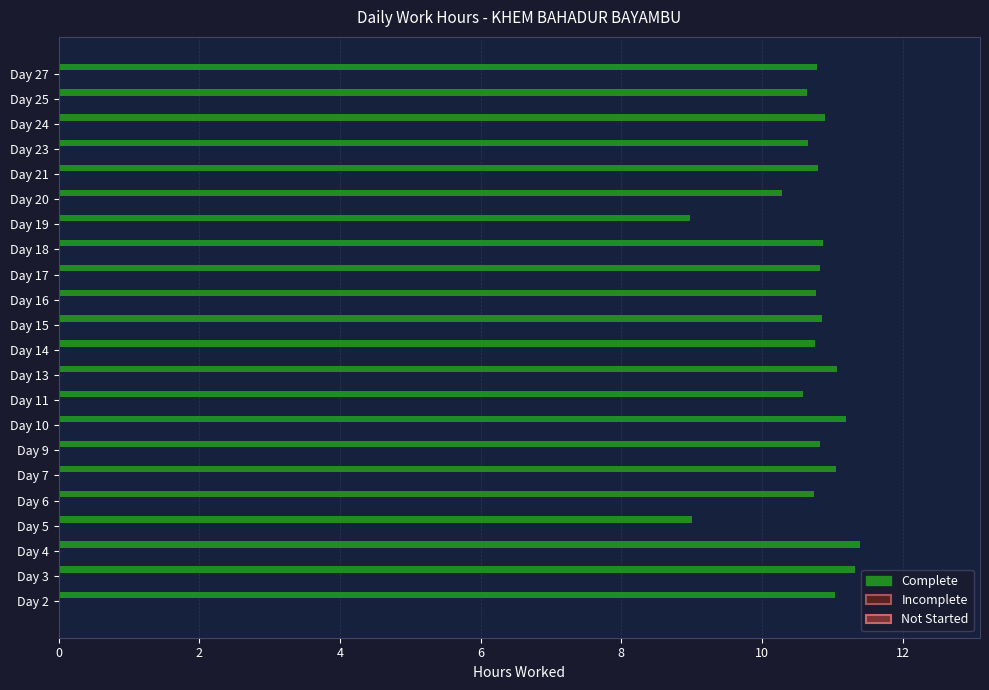

At which label is the value closest to 10?

Day 20